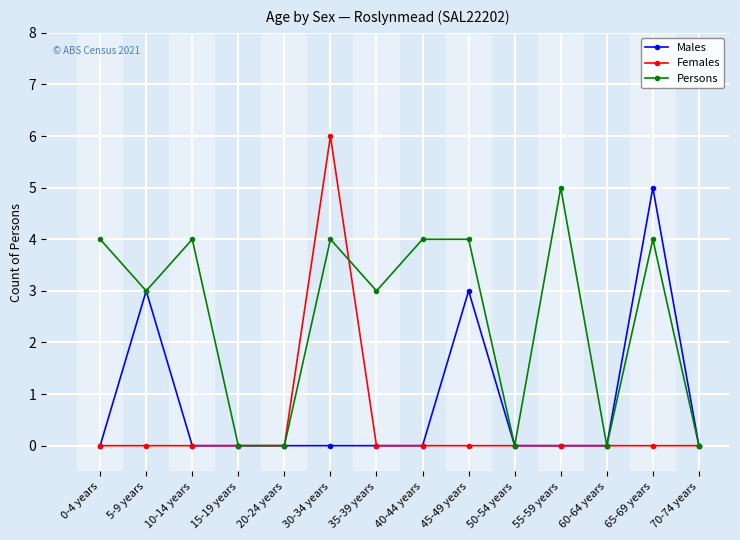

Where is the first local minimum for Persons?

5-9 years